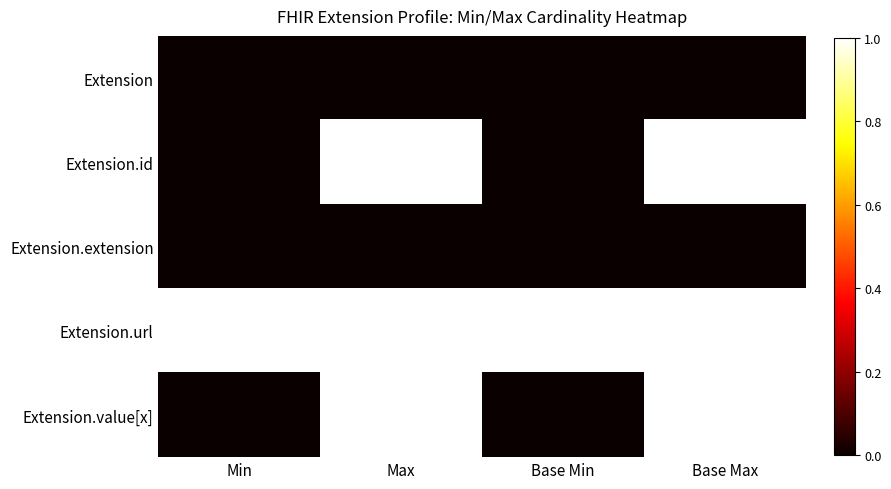

Between Base Max and Base Min, which is larger?

Base Max